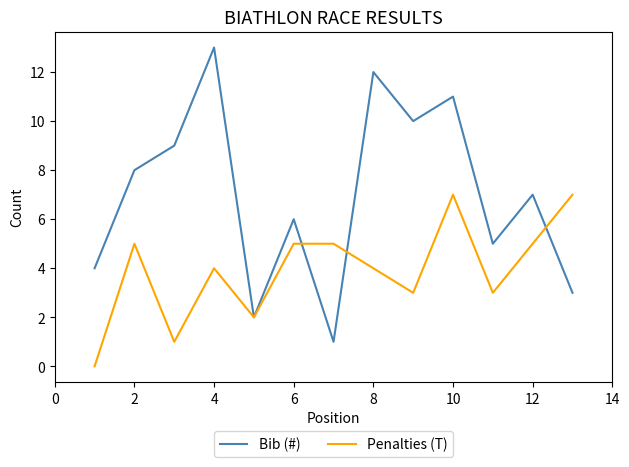

List the series in order of their overall mean, lowest first.

Penalties (T), Bib (#)